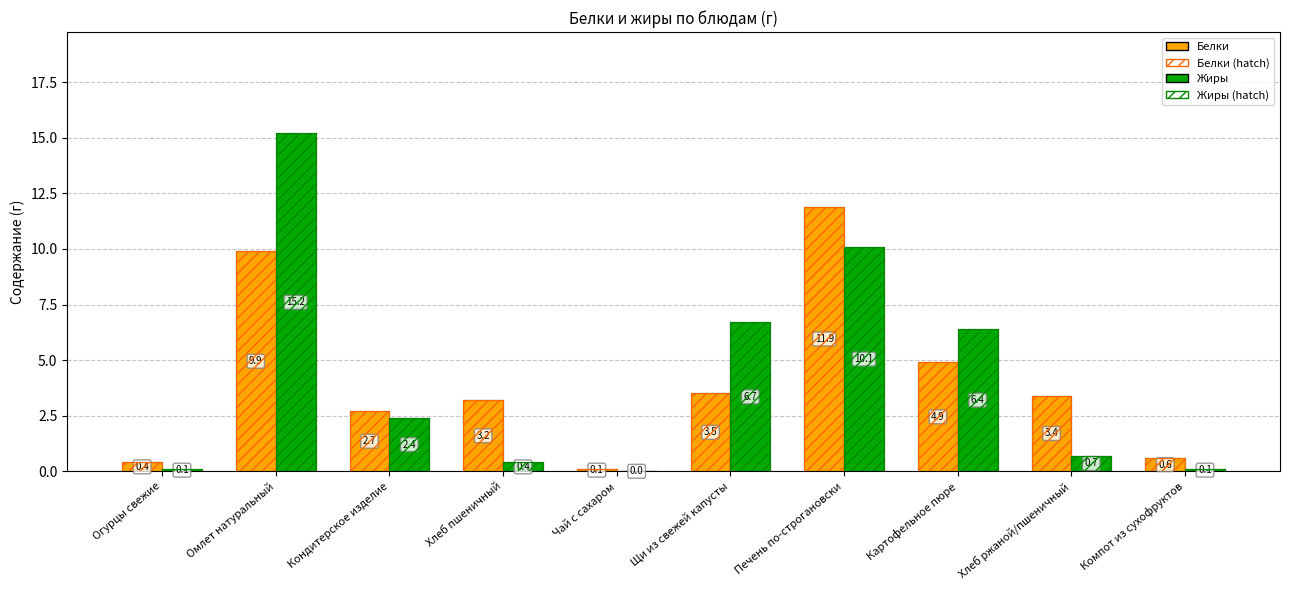

What is the maximum value shown in the chart?

15.2